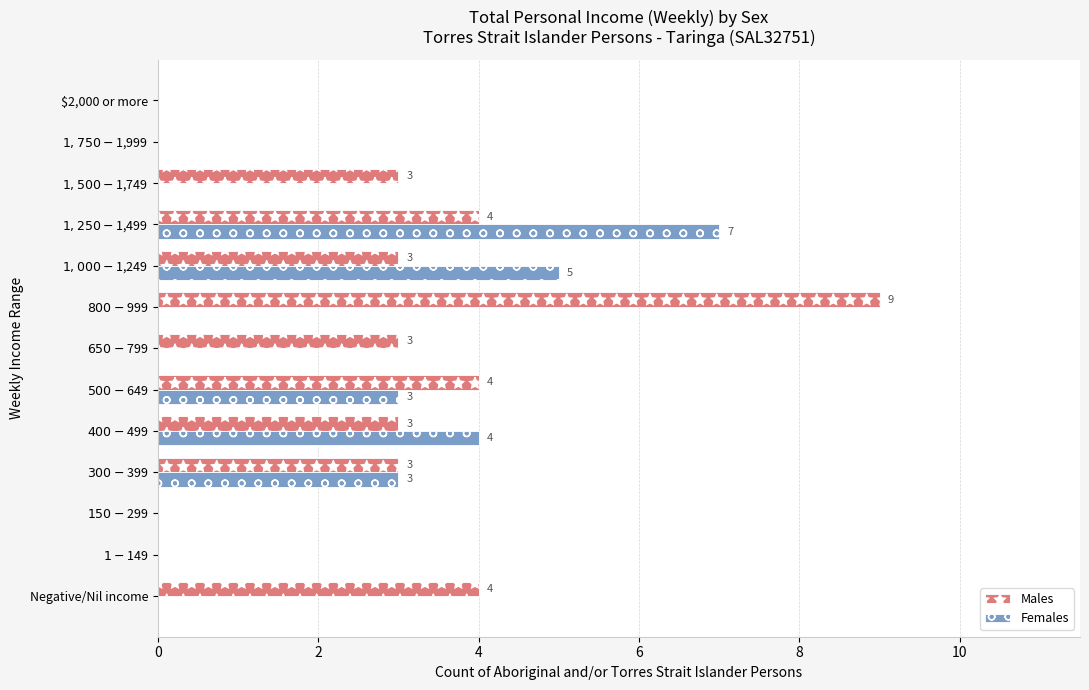

Which series has the largest total across all categories?

Males